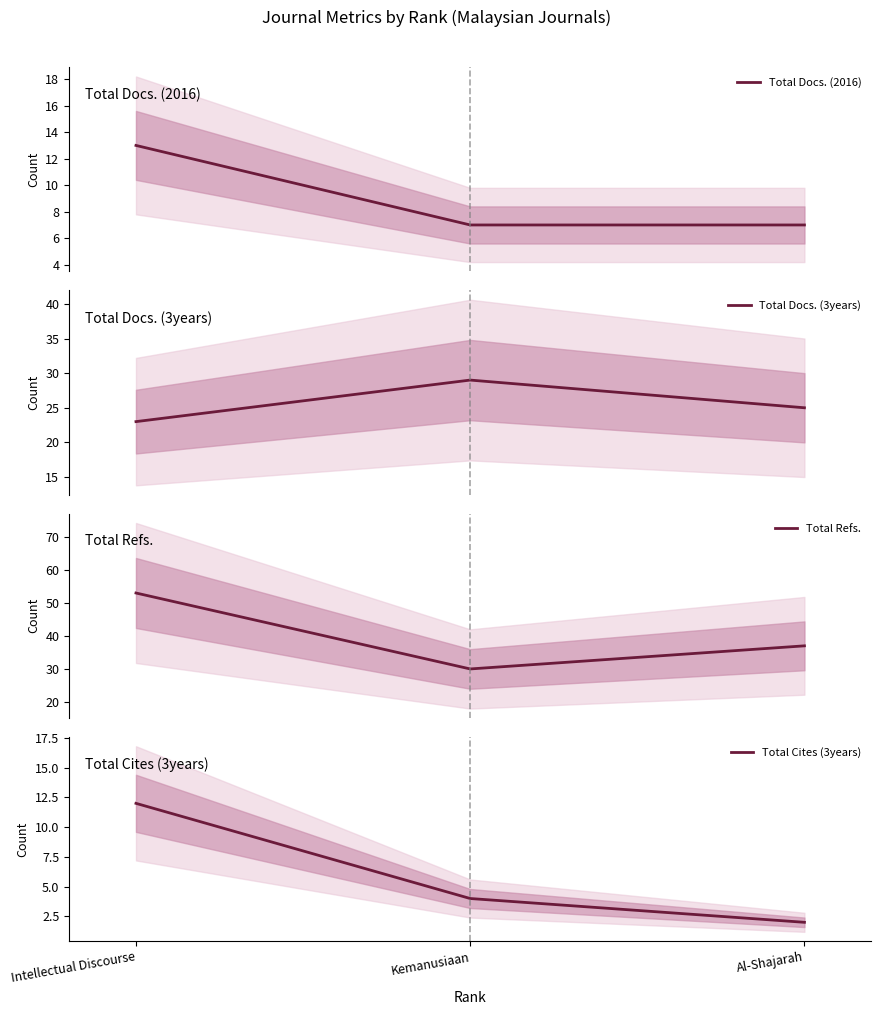

True or false: Total Cites (3years) has a value of 3 at Intellectual Discourse.

False